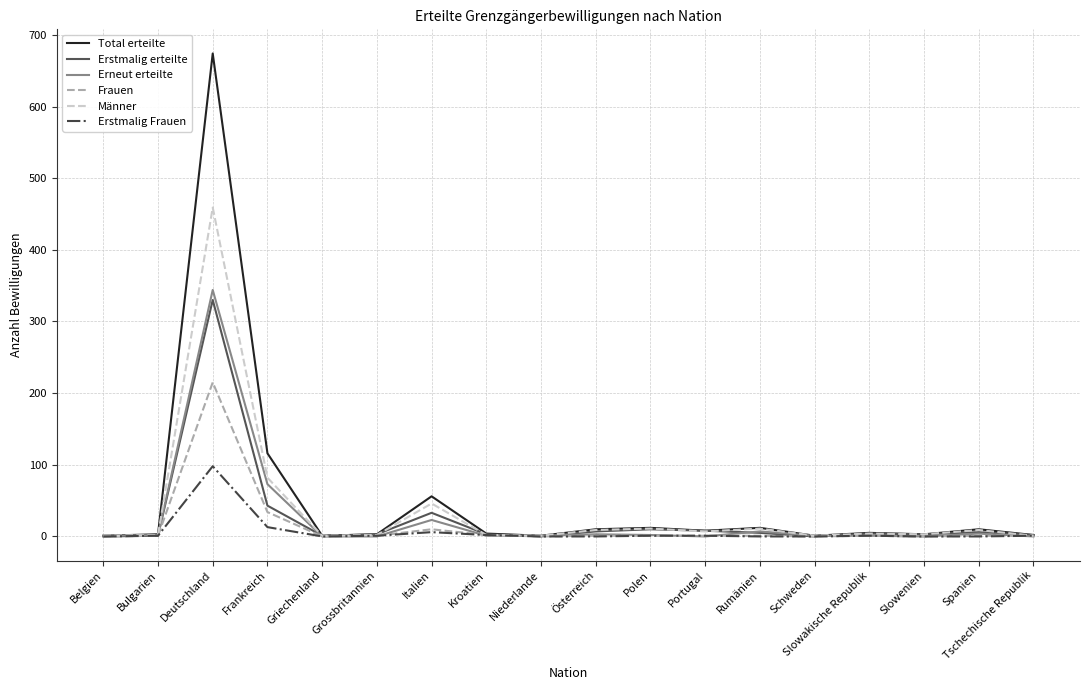

At which label does Erstmalig erteilte first exceed 4?

Deutschland